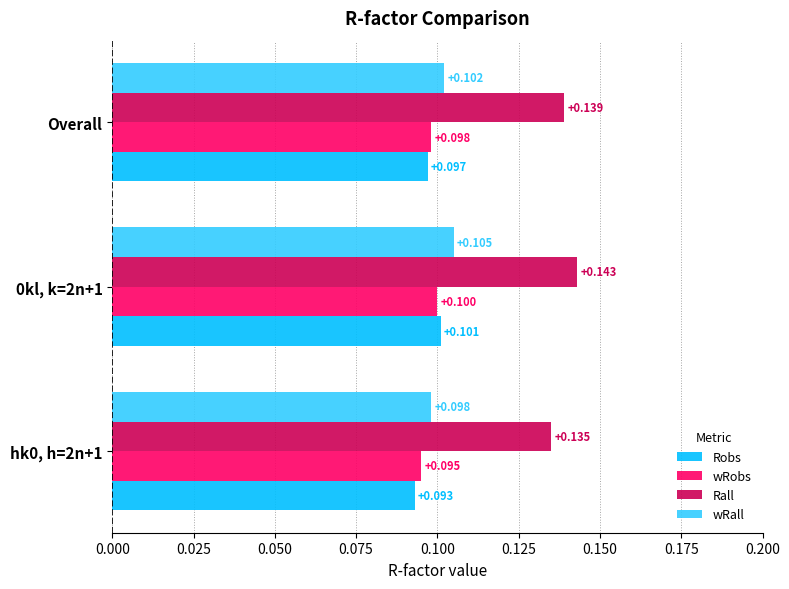

What are all the series names shown in the legend?

Robs, wRobs, Rall, wRall